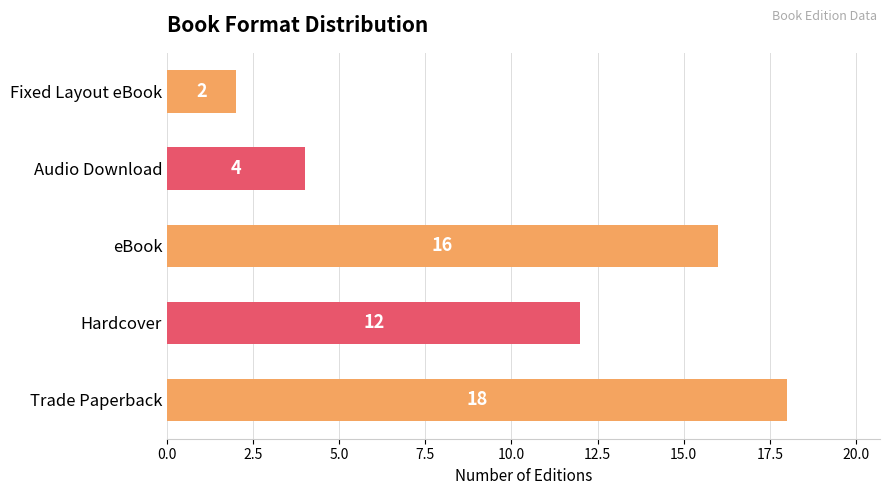

Reading bottom to top, transcribe all the data shown in this chart.

Trade Paperback=18	Hardcover=12	eBook=16	Audio Download=4	Fixed Layout eBook=2